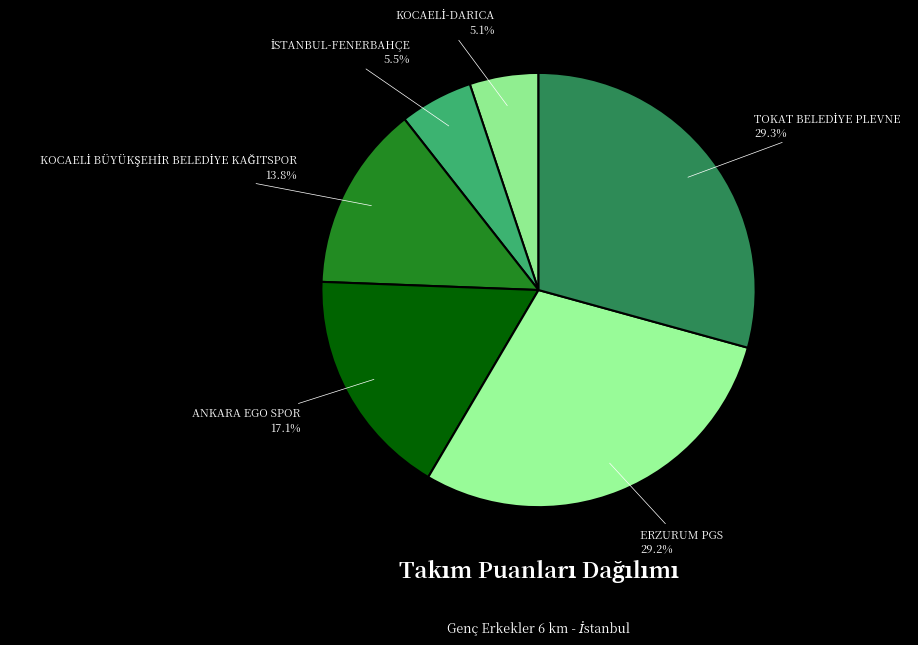

How many segments does this pie chart have?

6